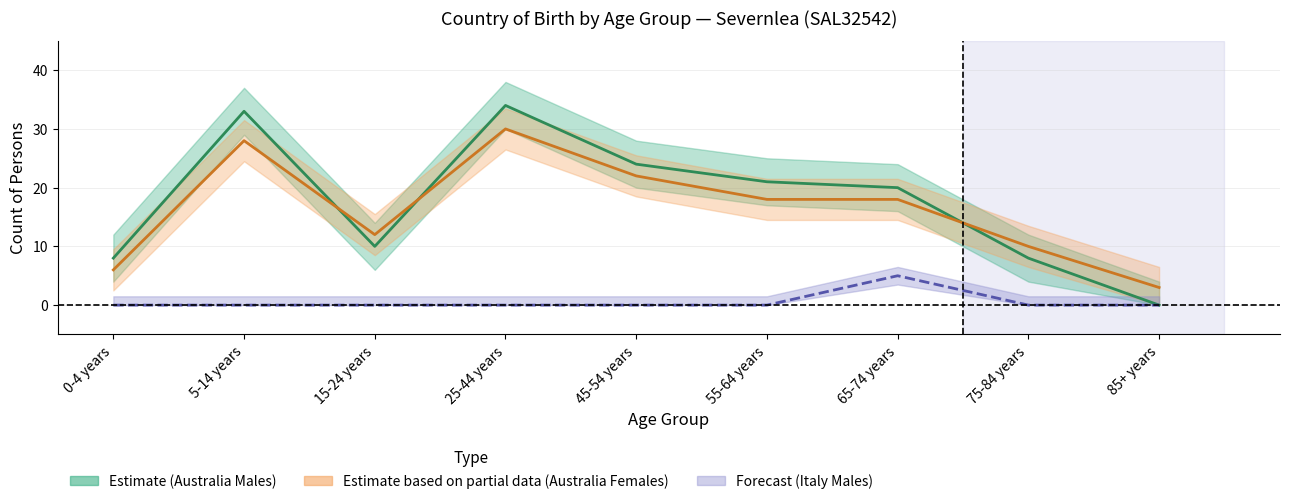

The value of Australia (Males) at 55-64 years is 21. True or false?

True